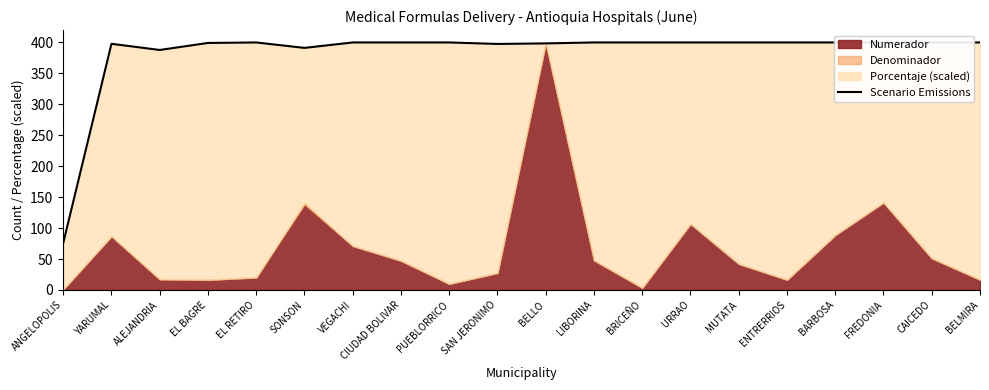

Reading right to left, list all the values displayed in this chart.

BELMIRA=400.0	CAICEDO=400.0	FREDONIA=400.0	BARBOSA=400.0	ENTRERRIOS=400.0	MUTATA=400.0	URRAO=400.0	BRICEÑO=400.0	LIBORINA=400.0	BELLO=398.5	SAN JERONIMO=397.6	PUEBLORRICO=400.0	CIUDAD BOLIVAR=400.0	VEGACHI=400.0	SONSON=391.2	EL RETIRO=400.0	EL BAGRE=399.2	ALEJANDRIA=387.8	YARUMAL=397.8	ANGELOPOLIS=75.7